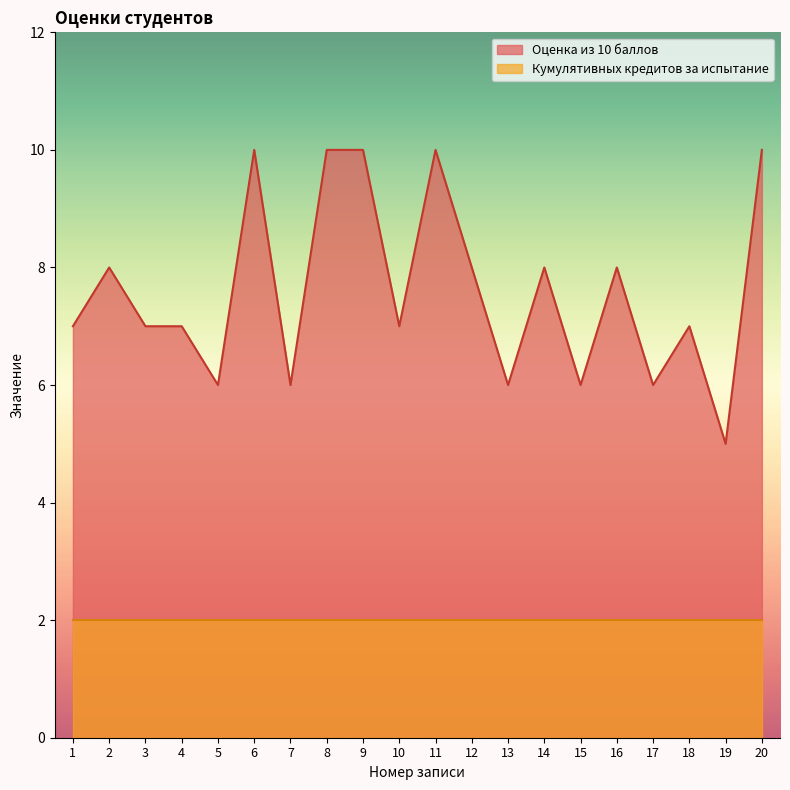

At which label is the value closest to 7?

1